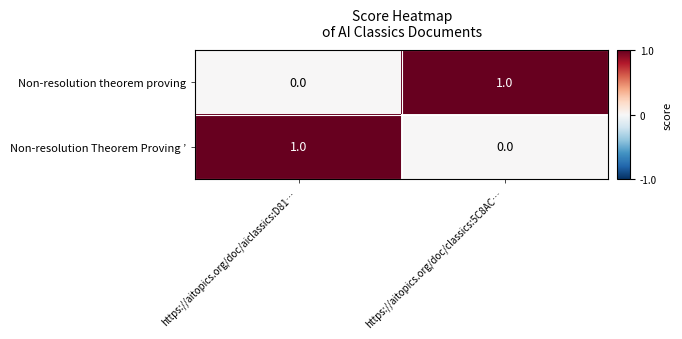

Is the value of Non-resolution theorem proving at https://aitopics.org/doc/classics:5C8AC… greater than the value of Non-resolution Theorem Proving ’ at https://aitopics.org/doc/classics:5C8AC…?

Yes